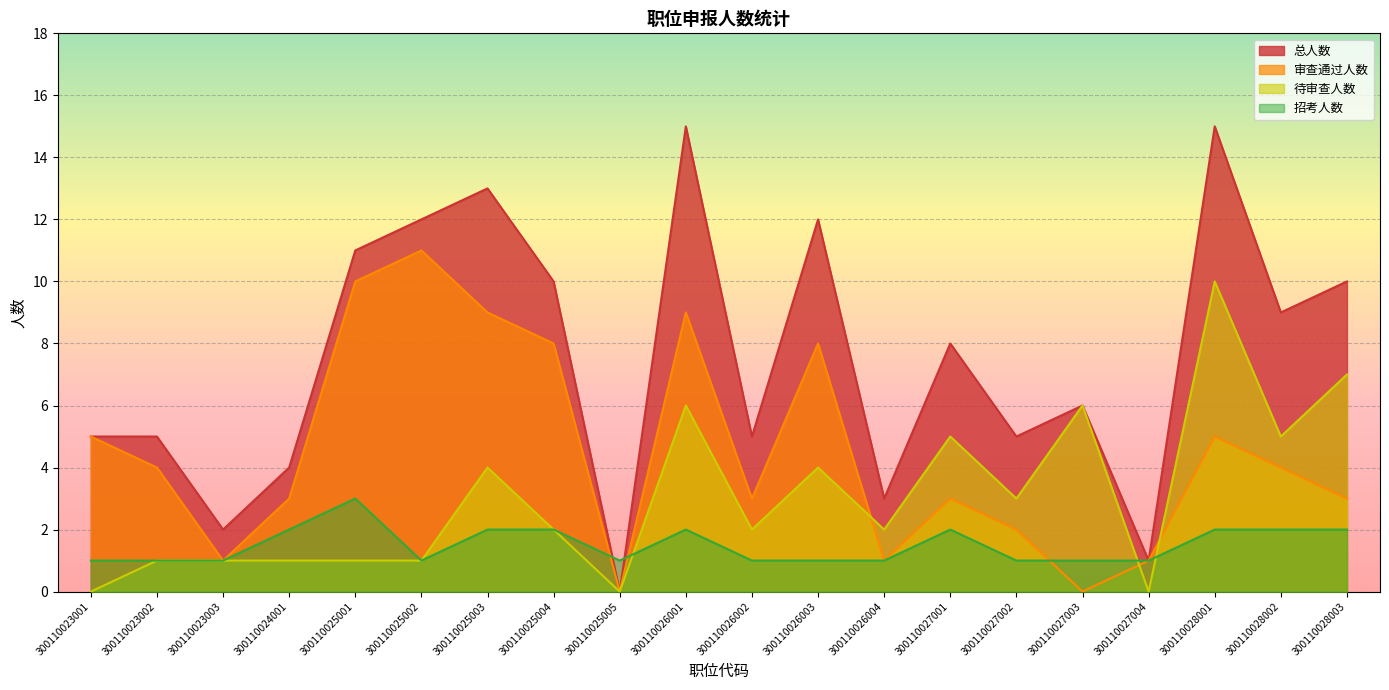

What is the lowest value of the 招考人数 series?

1